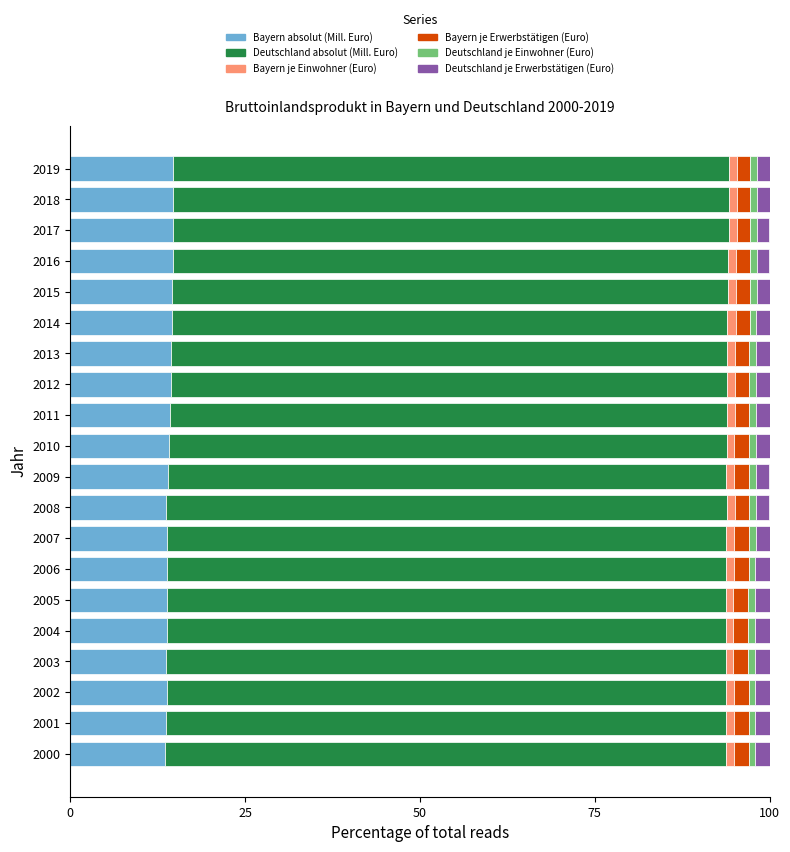

Is it true that Bayern absolut (Mill. Euro) equals 8.9 at 2012?

False